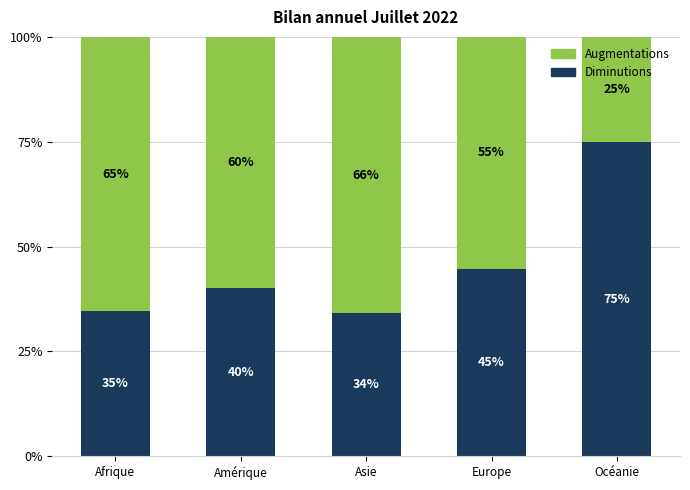

What value does the Diminutions series have at Océanie?

75.0